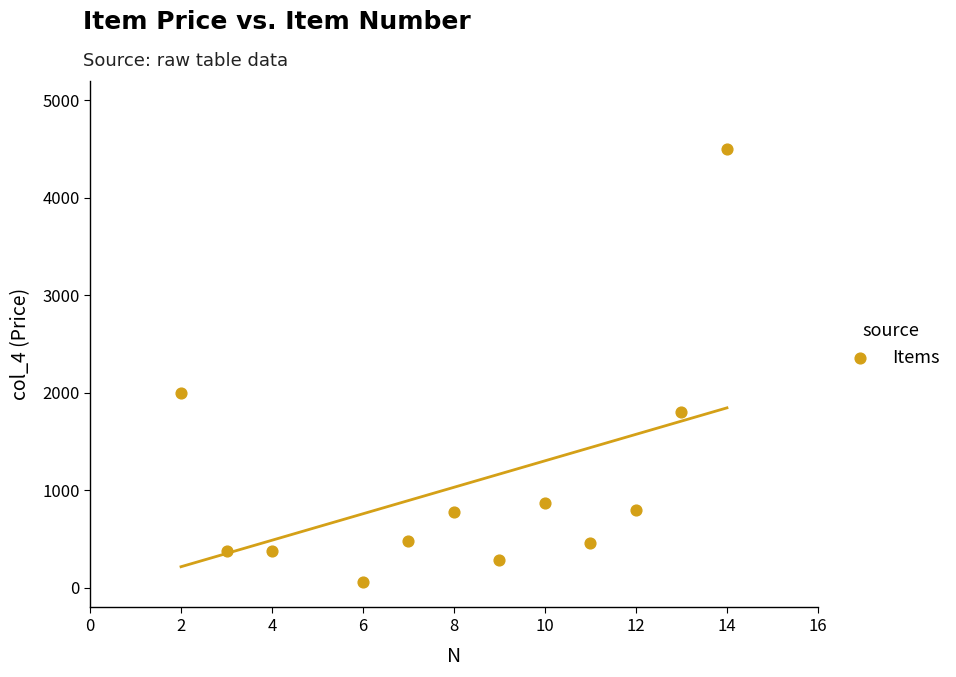

What is the range of X values (max minus min)?

12